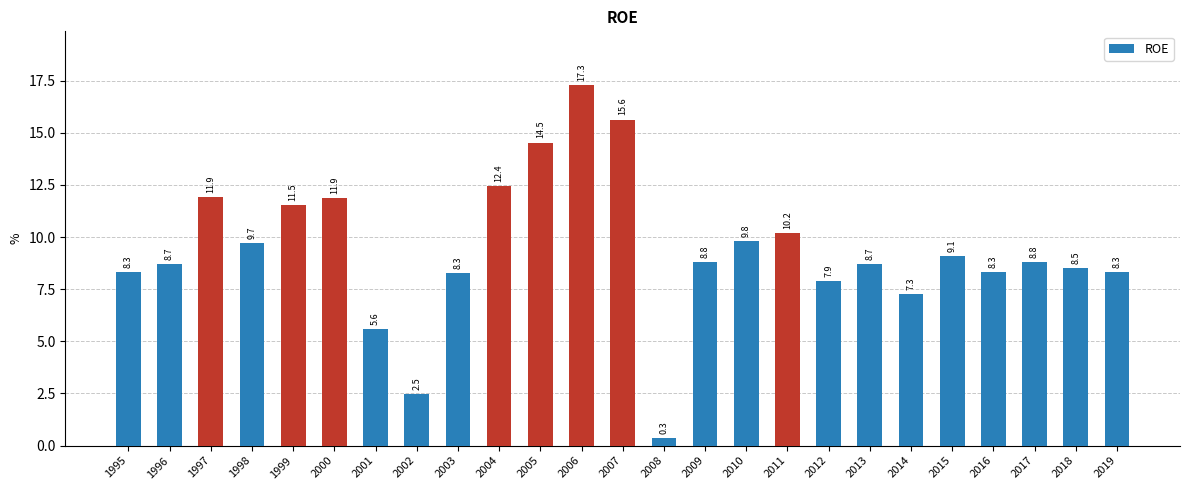

How many data points are less than 8?

5